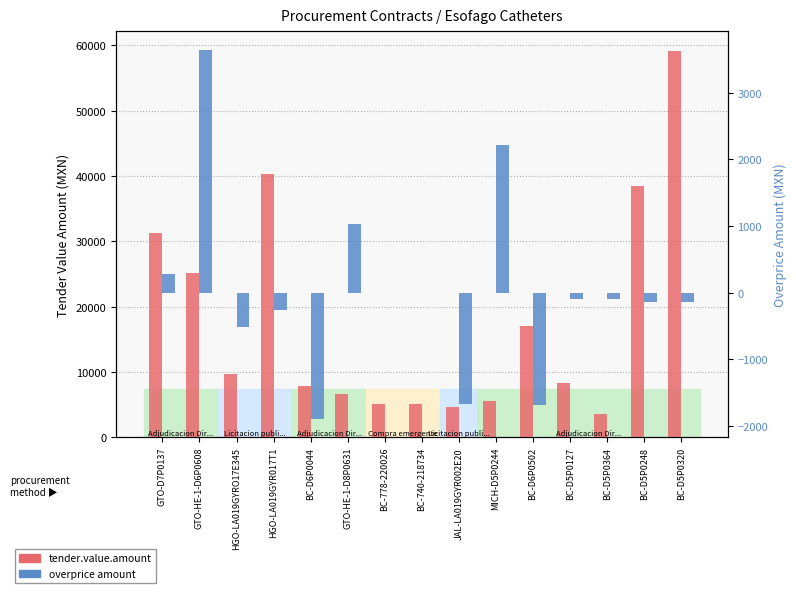

Which has a higher value, BC-D5P0320 or HGO-LA019GYR017T1?

BC-D5P0320